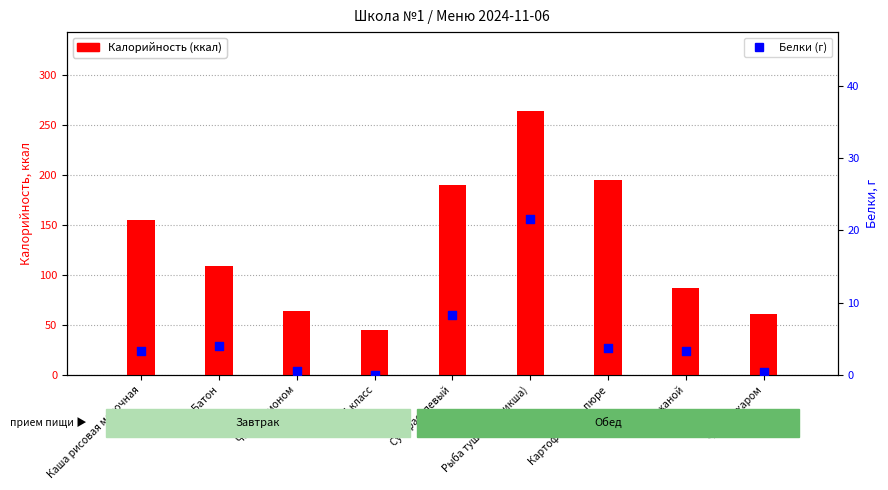

At how many categories does at least one series exceed 155?

4